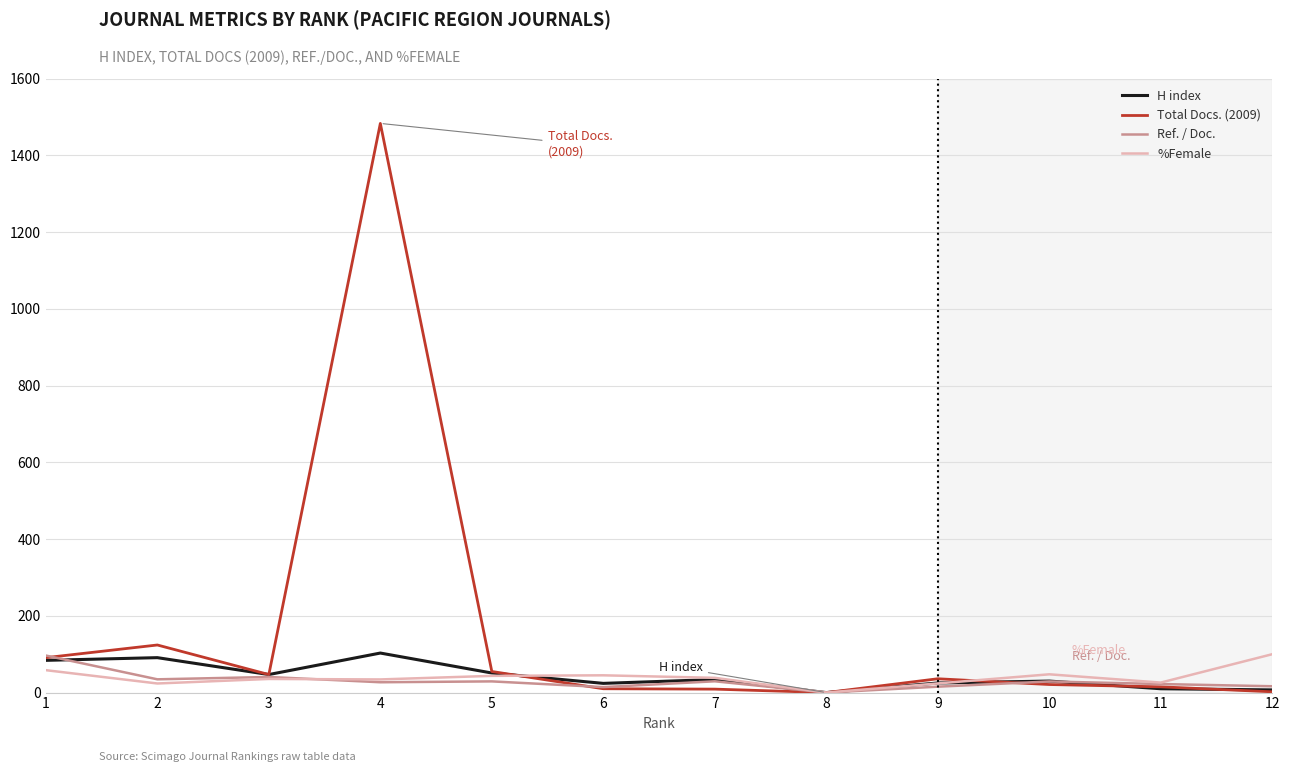

How many series are shown in this chart?

4